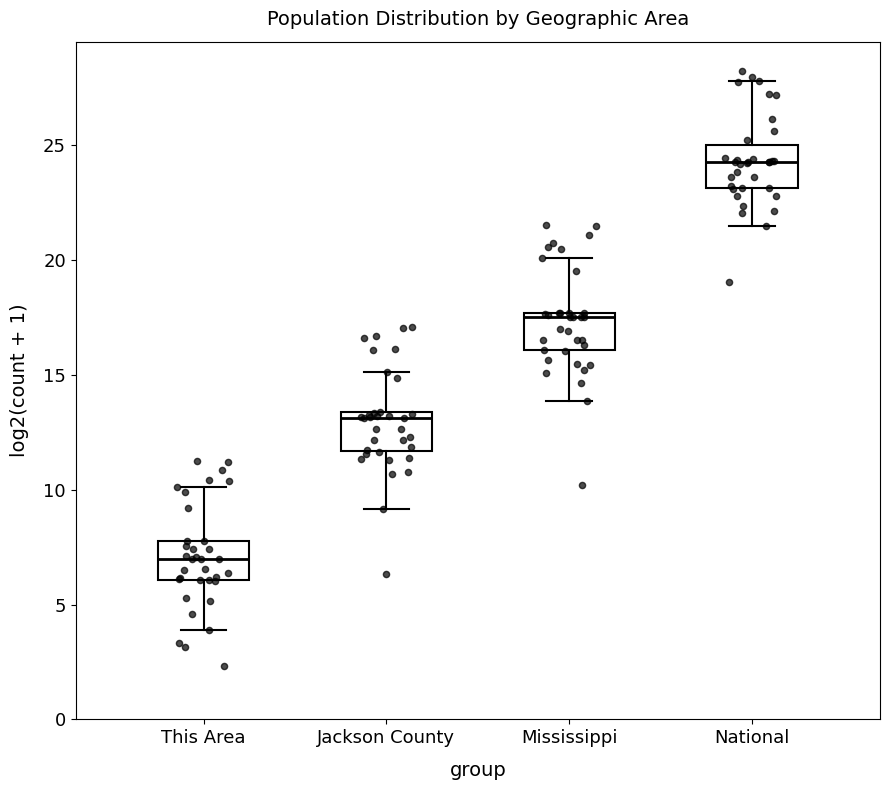

Reading left to right, transcribe this box plot: for each box, give where its median line is, the range the box spans, and where its two whiskers end, as read against the y-axis. The values are not printed on the chart, so give them approximately, as read against the axis.

This Area: median 7.0, box 6.0 to 8.0, whiskers 4.0 to 10.0
Jackson County: median 13.0, box 11.5 to 13.5, whiskers 9.0 to 15.0
Mississippi: median 17.5 (just below the box's upper edge), box 16.0 to 17.5, whiskers 14.0 to 20.0
National: median 24.5, box 23.0 to 25.0, whiskers 21.5 to 28.0